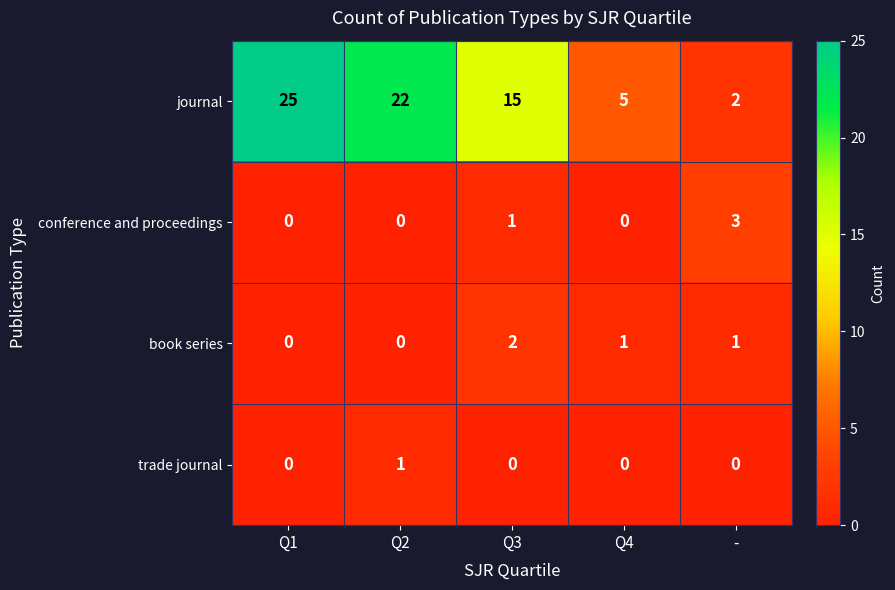

Which label corresponds to the largest value in the chart?

Q1